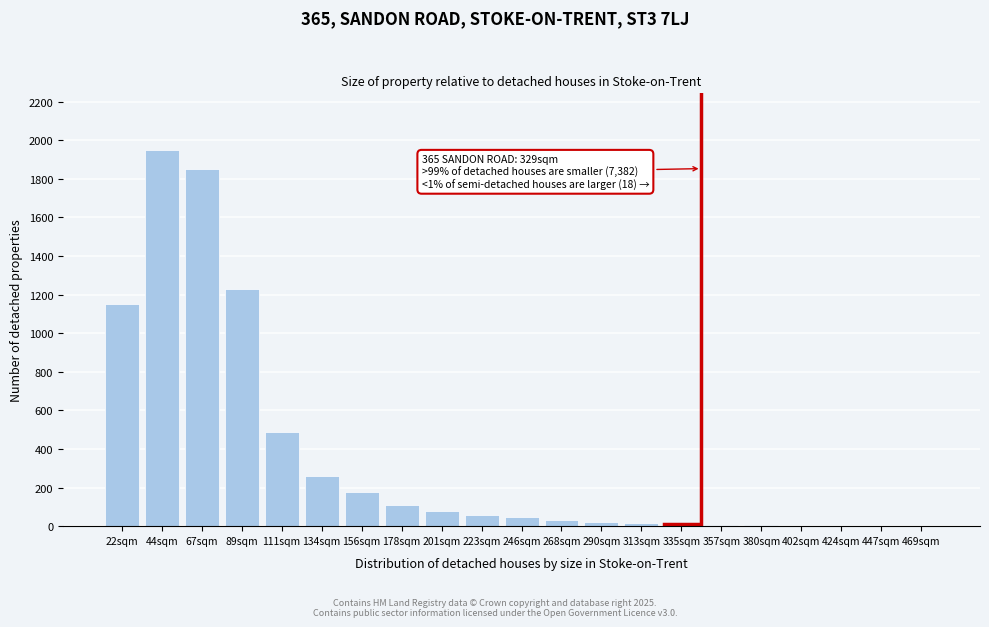

The chart shows a value of 15 at 313sqm. True or false?

True